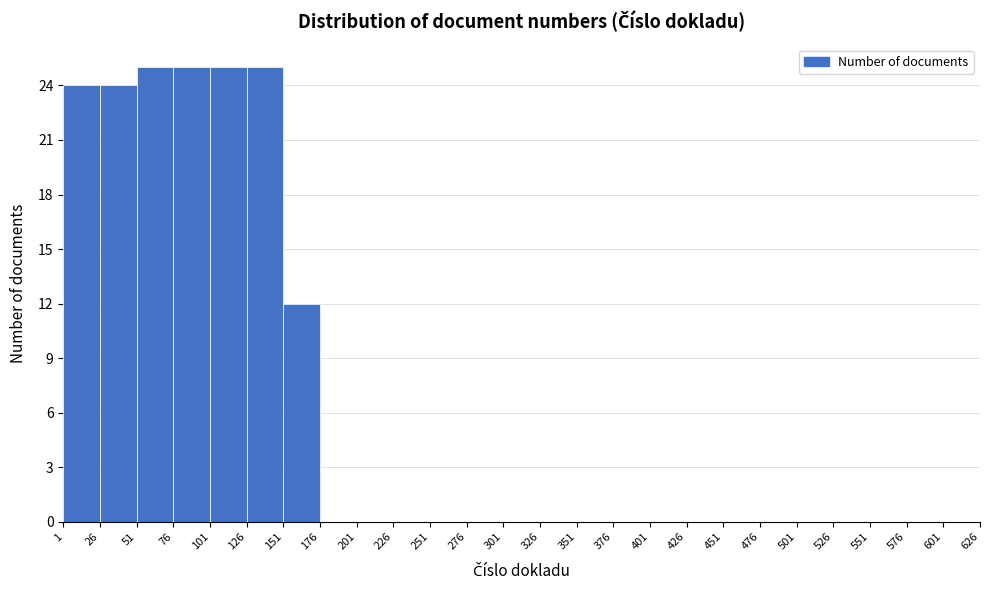

Reading left to right, list every bar in this chart as the range it spans on the x-axis followed by its height. The values are not printed on the chart, so give them approximately, as read against the axis.

1 to 26: 24
26 to 51: 24
51 to 76: 25
76 to 101: 25
101 to 126: 25
126 to 151: 25
151 to 176: 12
176 to 201: 0
201 to 226: 0
226 to 251: 0
251 to 276: 0
276 to 301: 0
301 to 326: 0
326 to 351: 0
351 to 376: 0
376 to 401: 0
401 to 426: 0
426 to 451: 0
451 to 476: 0
476 to 501: 0
501 to 526: 0
526 to 551: 0
551 to 576: 0
576 to 601: 0
601 to 626: 0